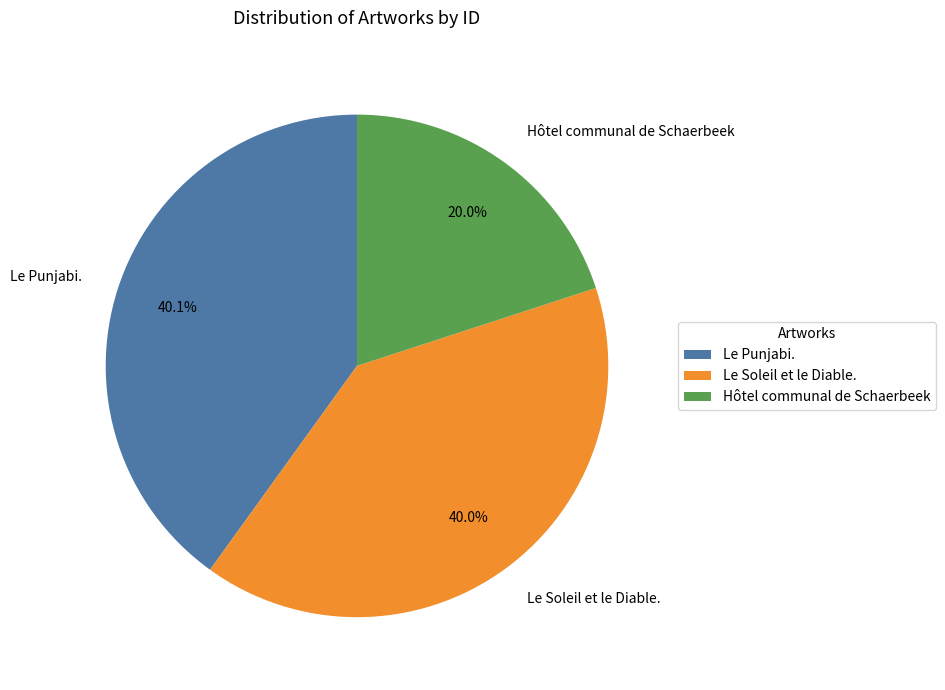

Does any single category account for the majority?

No